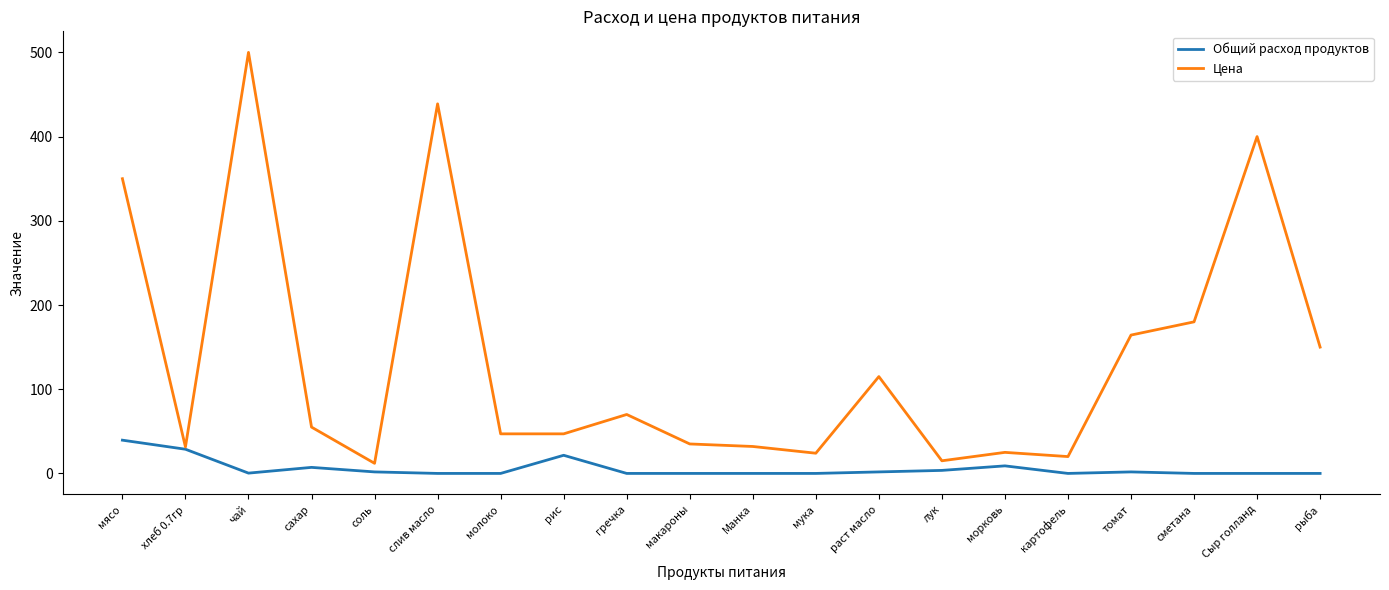

How many lines are shown in the chart?

2